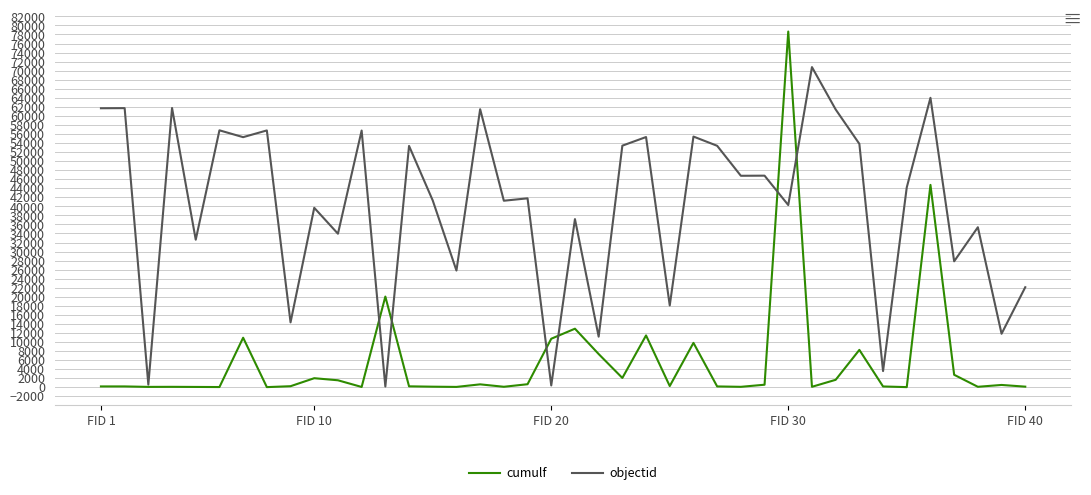

Which series has the widest spread of values?

cumulf